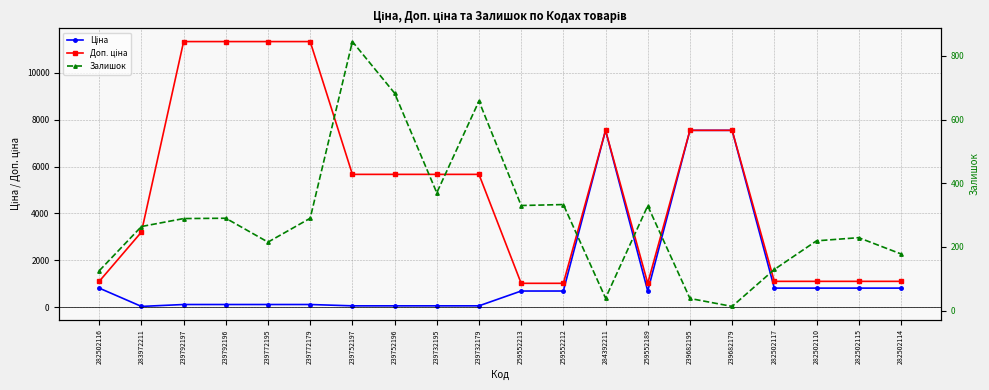

True or false: Доп. ціна and Ціна intersect in this chart.

False